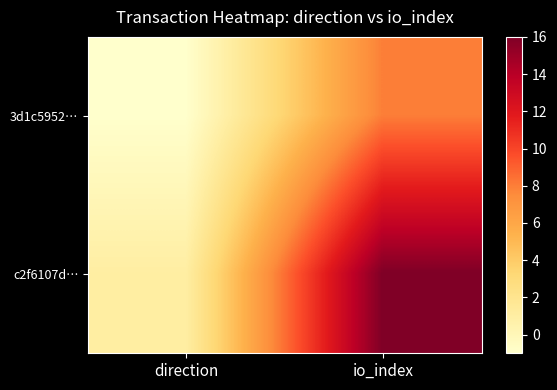

Reading left to right, extract all data points from this chart.

3d1c5952…: direction=-1	io_index=8
c2f6107d…: direction=1	io_index=16